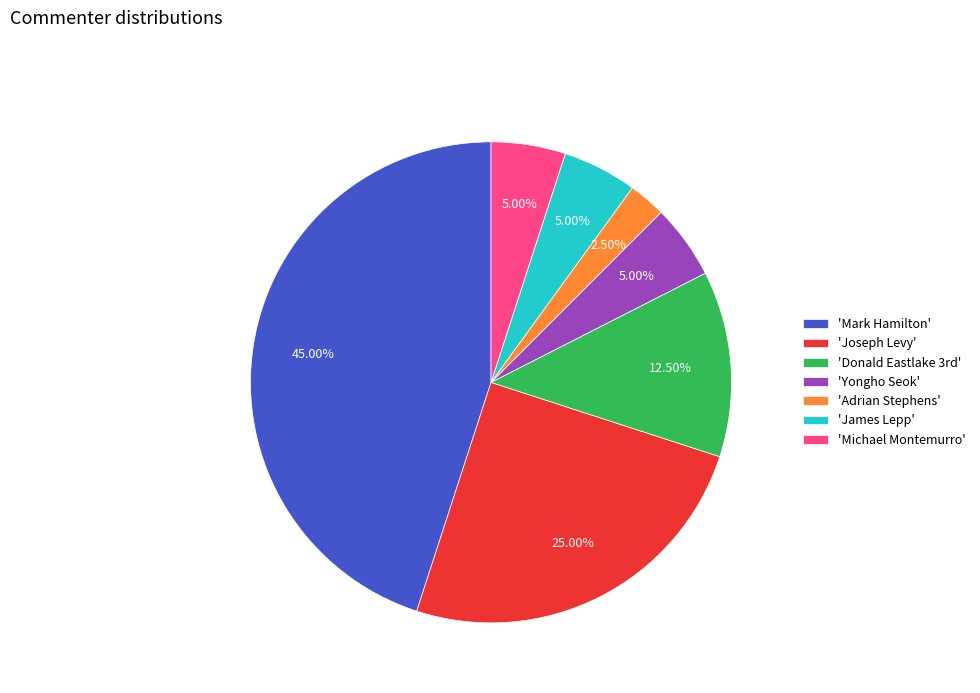

Is there any slice that represents more than half of the pie?

No